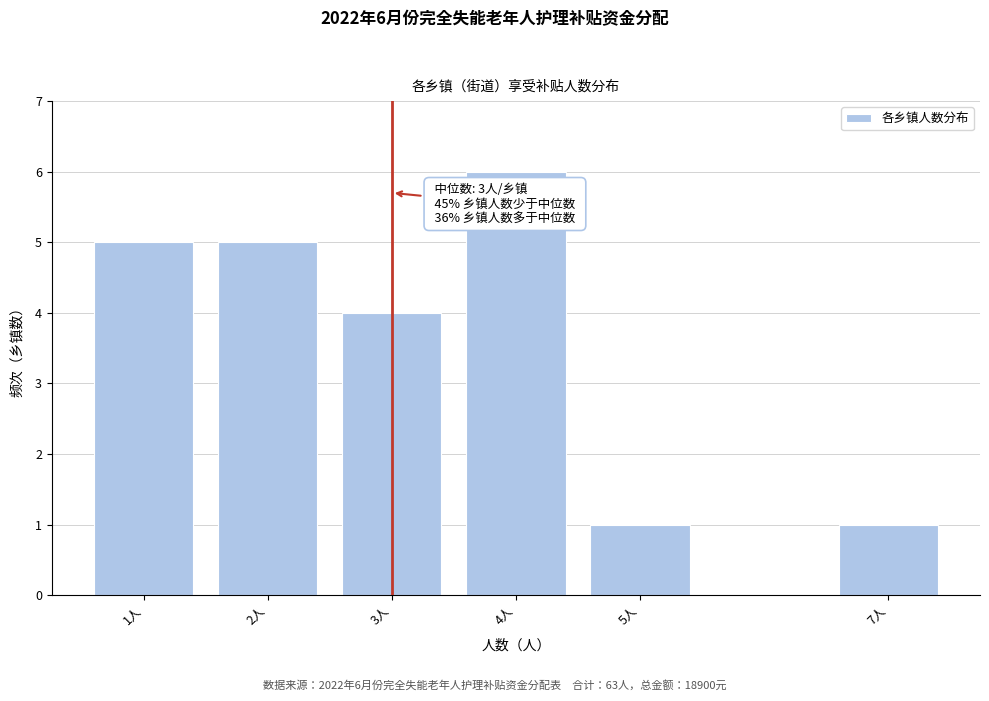

Reading right to left, extract all data points from this chart.

7人=1	5人=1	4人=6	3人=4	2人=5	1人=5